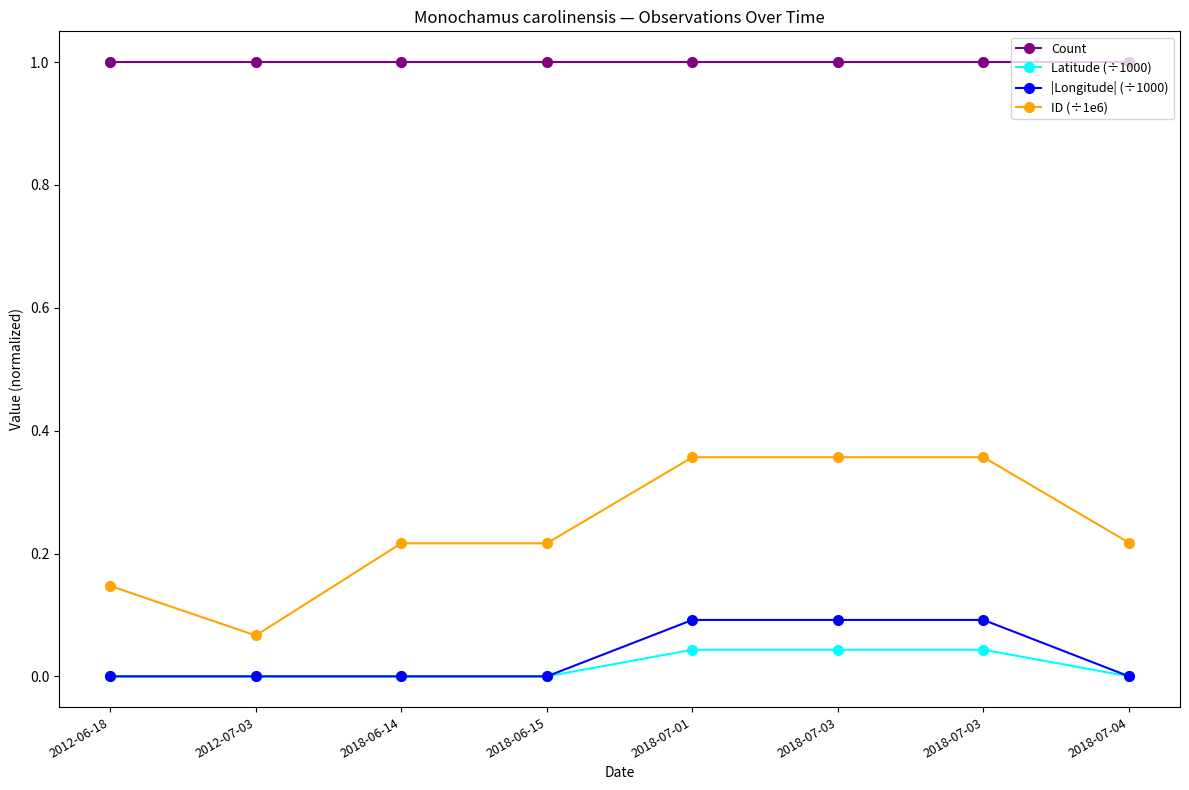

What are all the series names shown in the legend?

Count, Latitude (÷1000), |Longitude| (÷1000), ID (÷1e6)